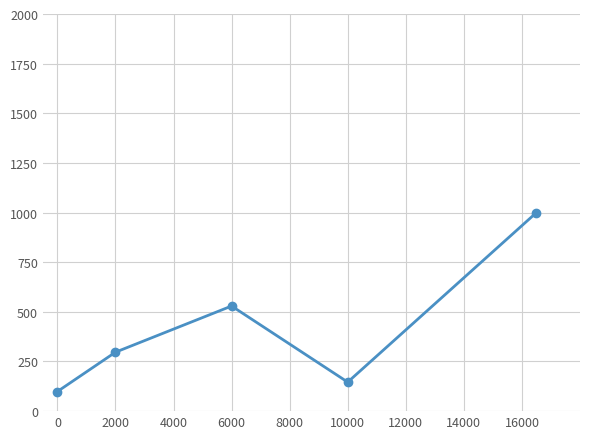

What is the average value?

414.2